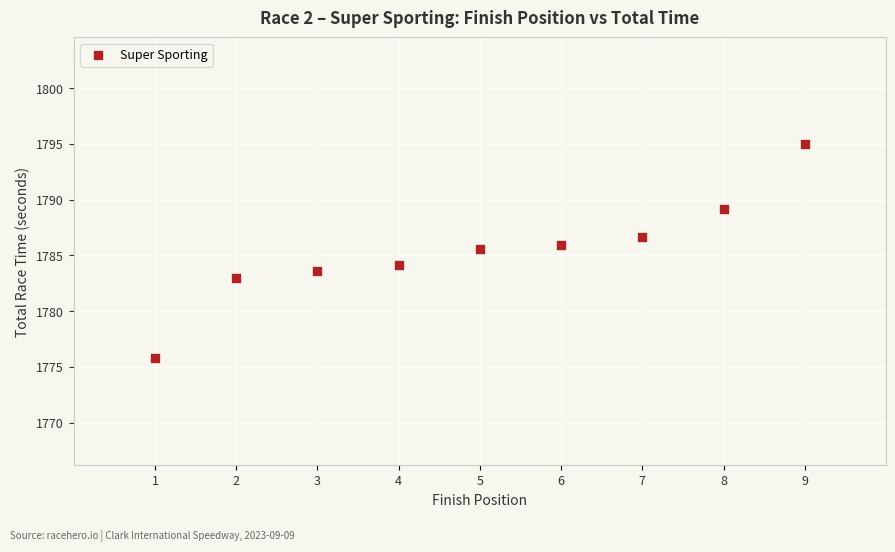

What is the range of X values (max minus min)?

8.0